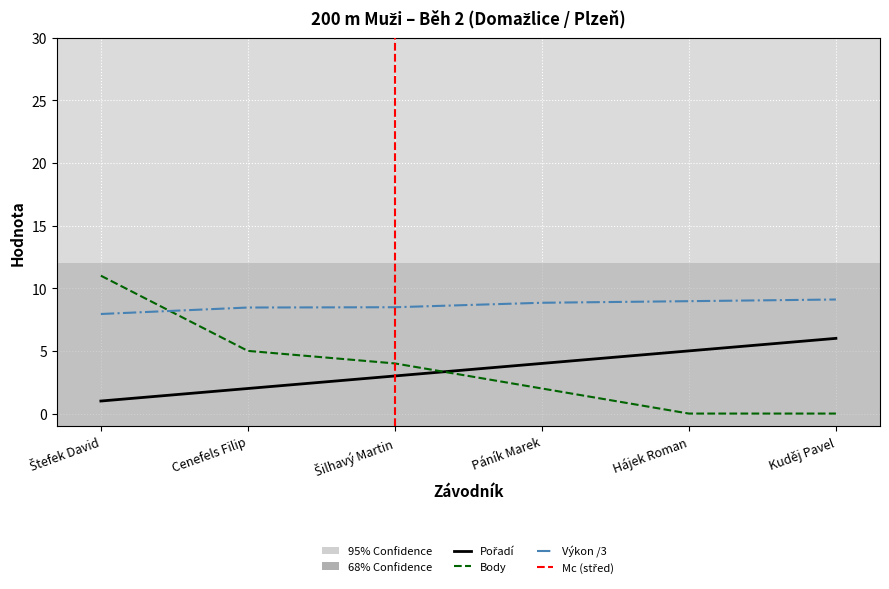

Does the chart display data point markers on the line(s)?

No